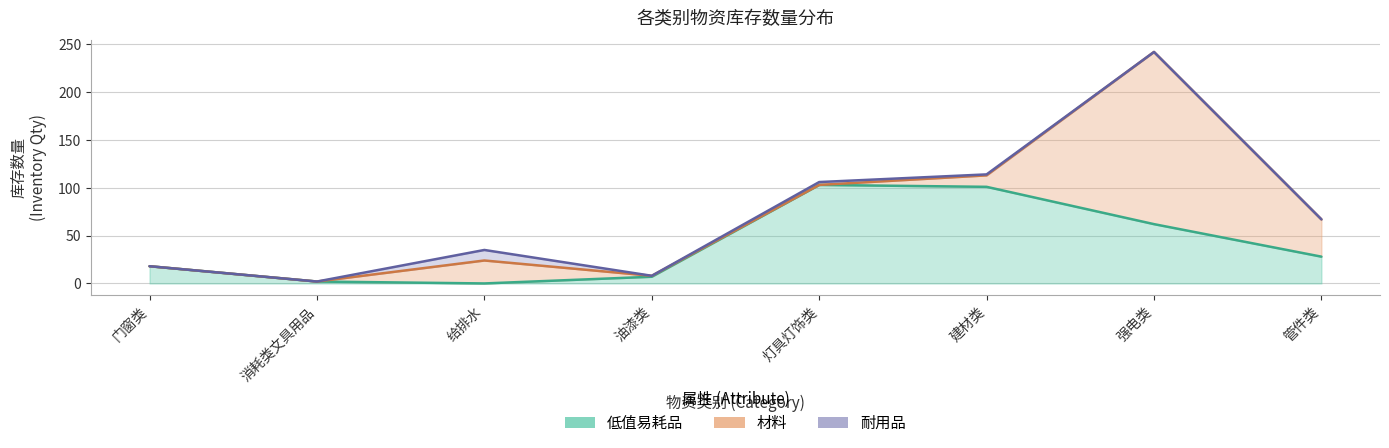

What is the difference between the maximum and second lowest values in the 耐用品 series?

11